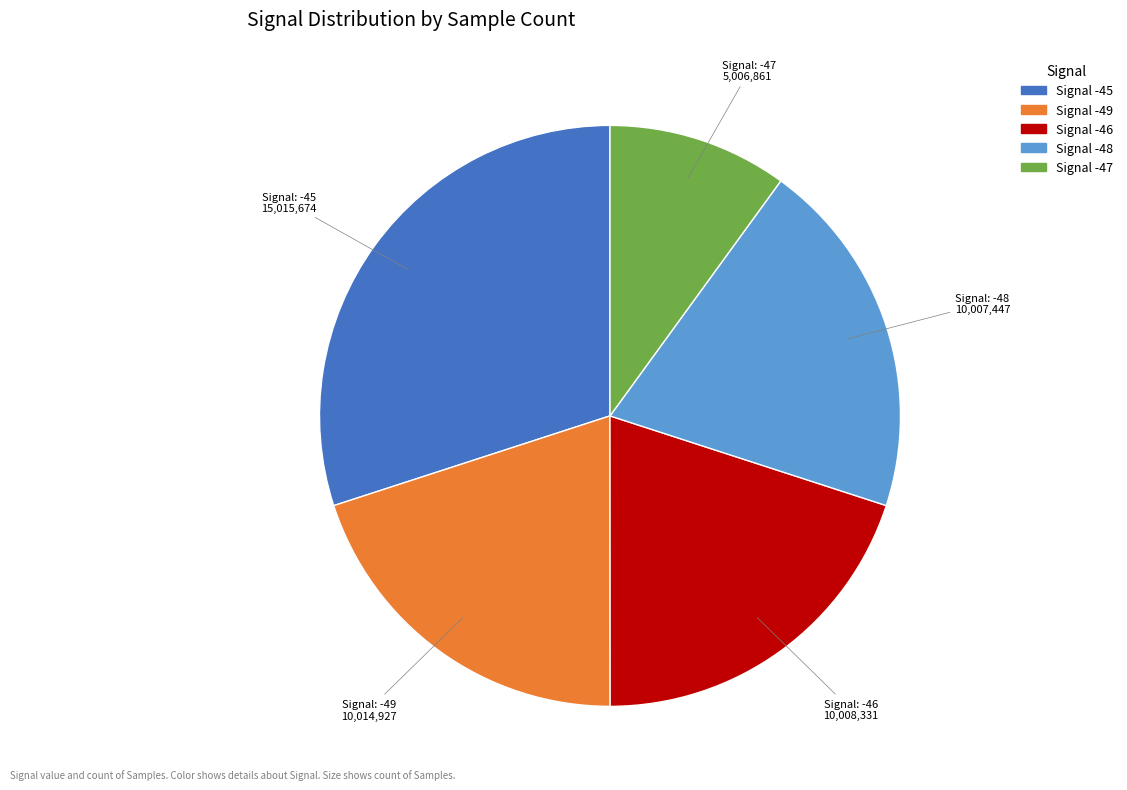

Is there any slice that represents more than half of the pie?

No